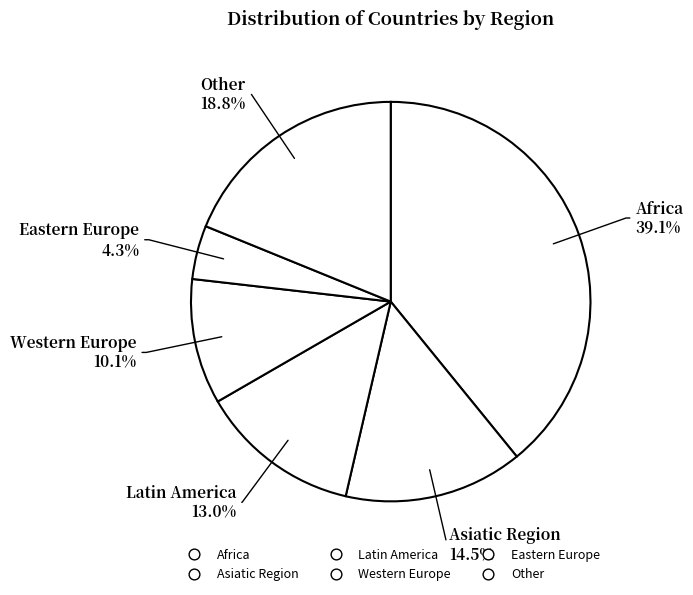

How many segments does this pie chart have?

6